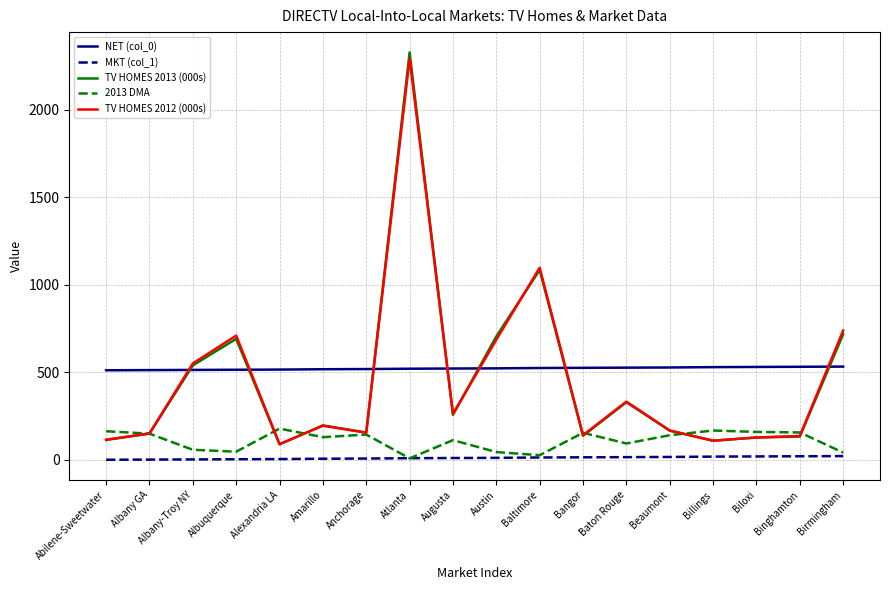

At which label is 2013 DMA closest to 94?

Baton Rouge